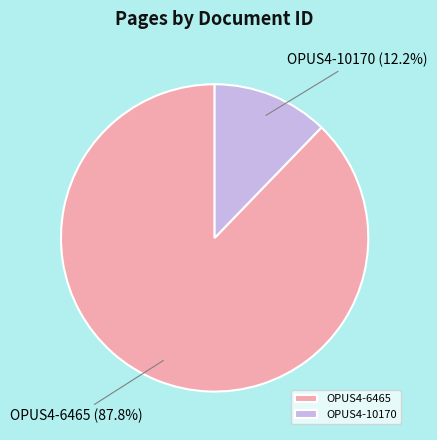

What is the ratio of the value at OPUS4-6465 to the value at OPUS4-10170?

7.2